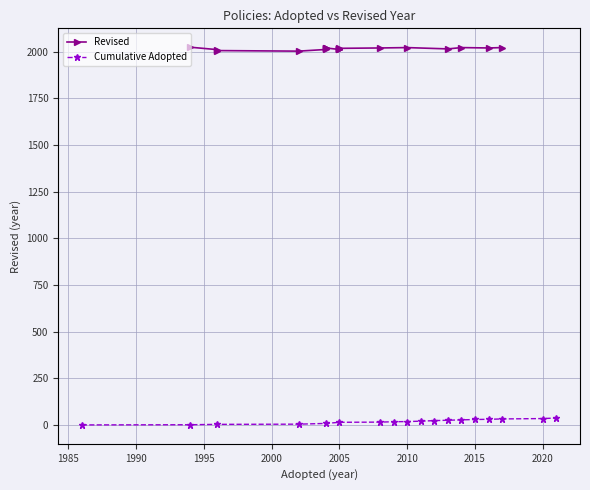

True or false: Adopted has more than 2 interior local peaks.

True